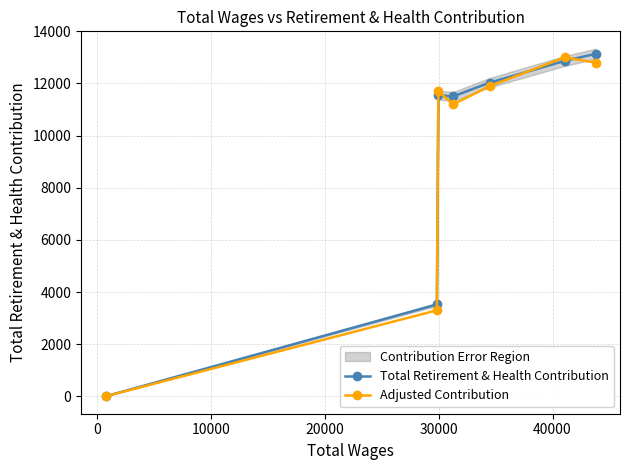

True or false: Adjusted Contribution has more than 2 points higher than both neighbors.

False